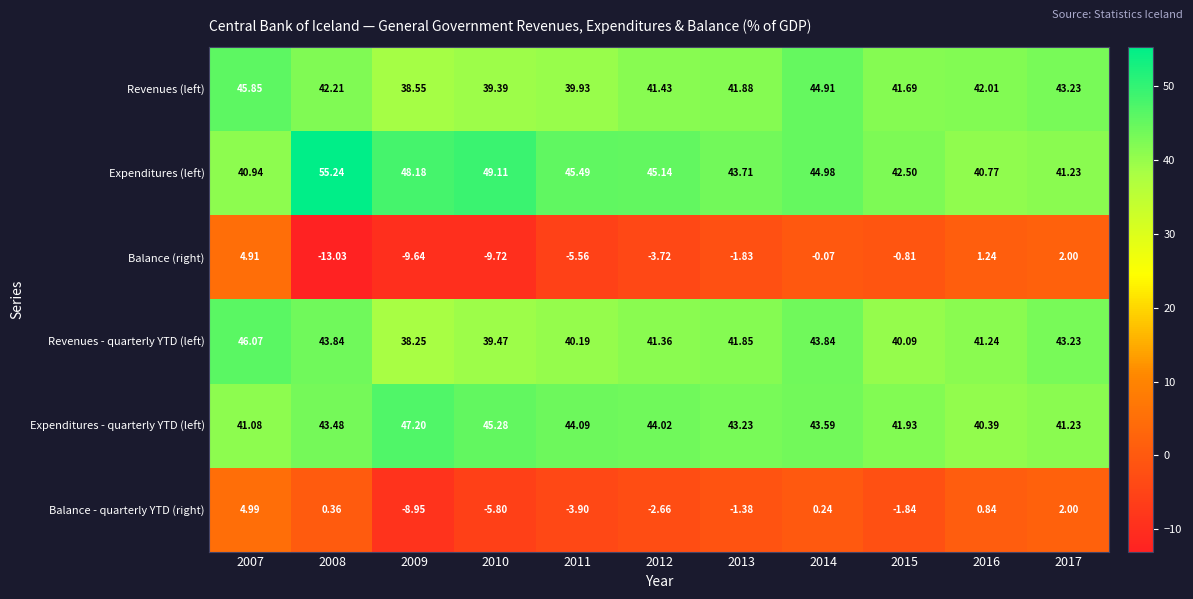

How many categories are shown in the chart?

11